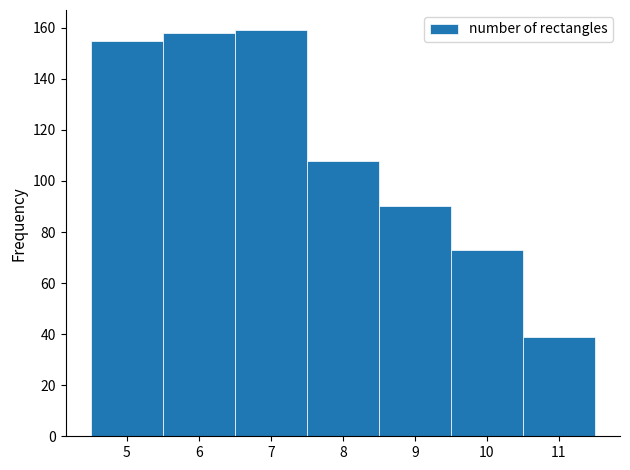

Reading left to right, transcribe this chart: for each bar, give the range it covers on the x-axis and its height. The values are not printed on the chart, so give them approximately, as read against the axis.

4.5 to 5.5: 156
5.5 to 6.5: 158
6.5 to 7.5: 160
7.5 to 8.5: 108
8.5 to 9.5: 90
9.5 to 10.5: 74
10.5 to 11.5: 40